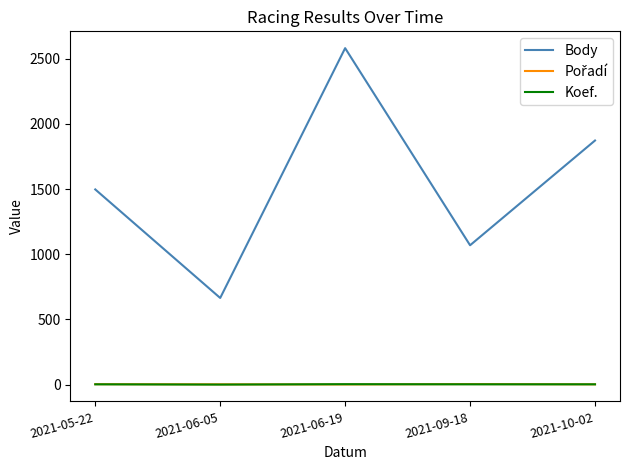

What is the sum of all Body values?

7683